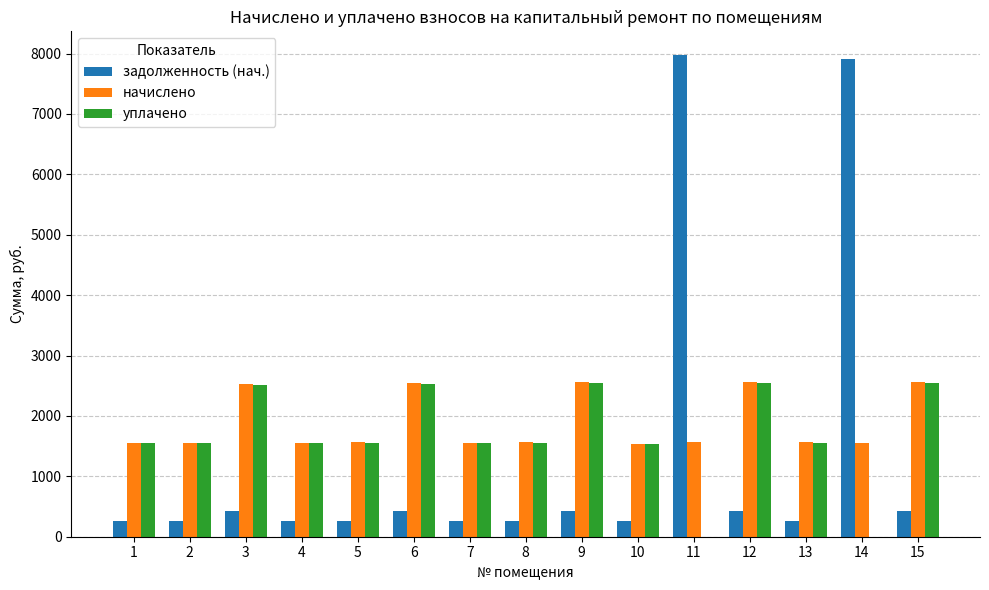

How many data points in уплачено are above 1552?

8